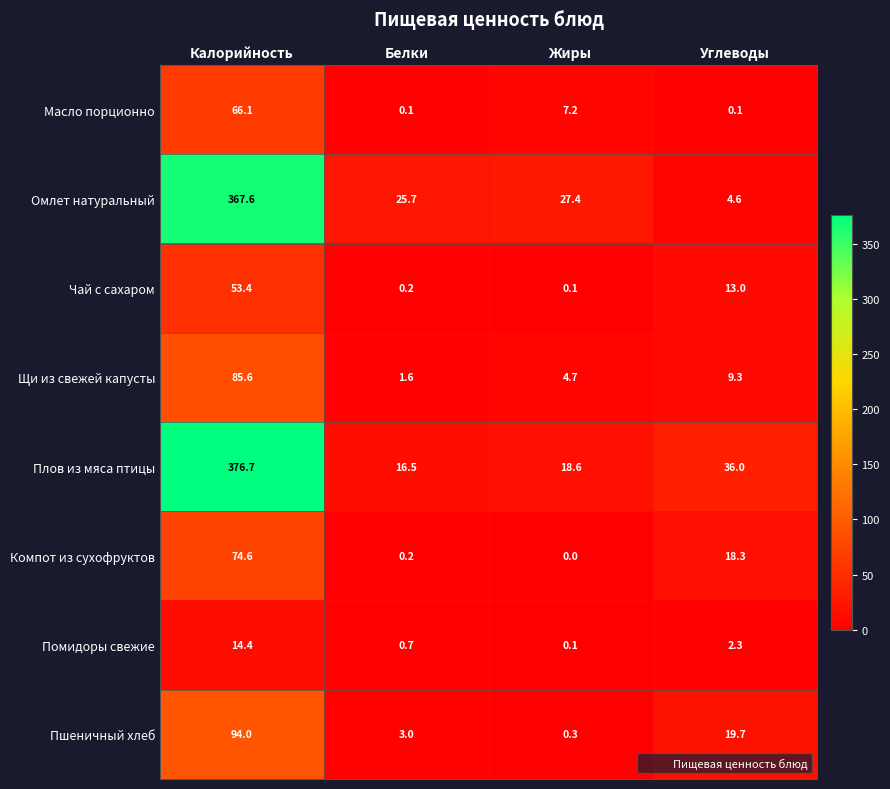

What is the sum of the Омлет натуральный values at Белки and Углеводы?

30.3